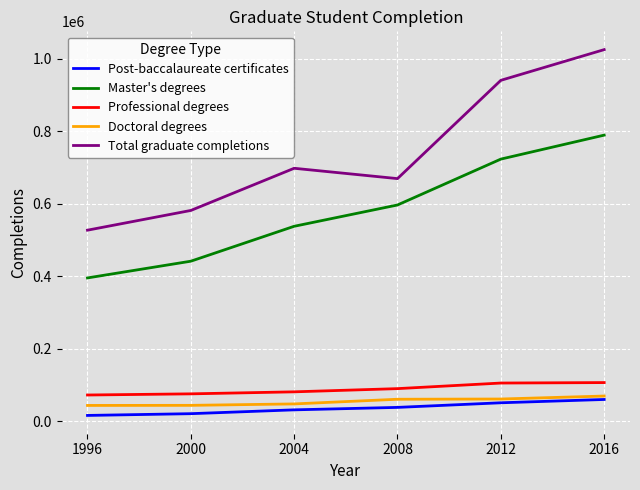

Read the Doctoral degrees value at 2000.

43774